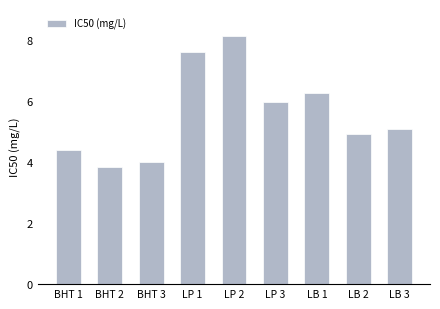

The chart shows a value of 7.6 at LP 1. True or false?

True